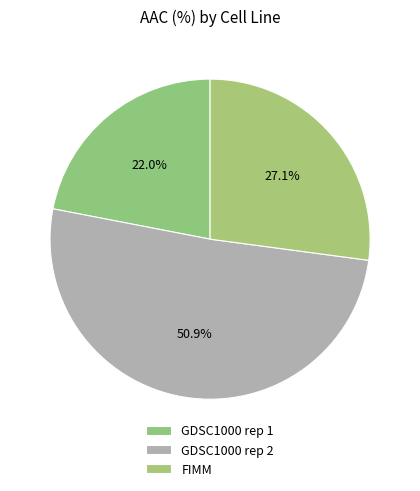

The FIMM slice represents 33% of the pie. True or false?

False